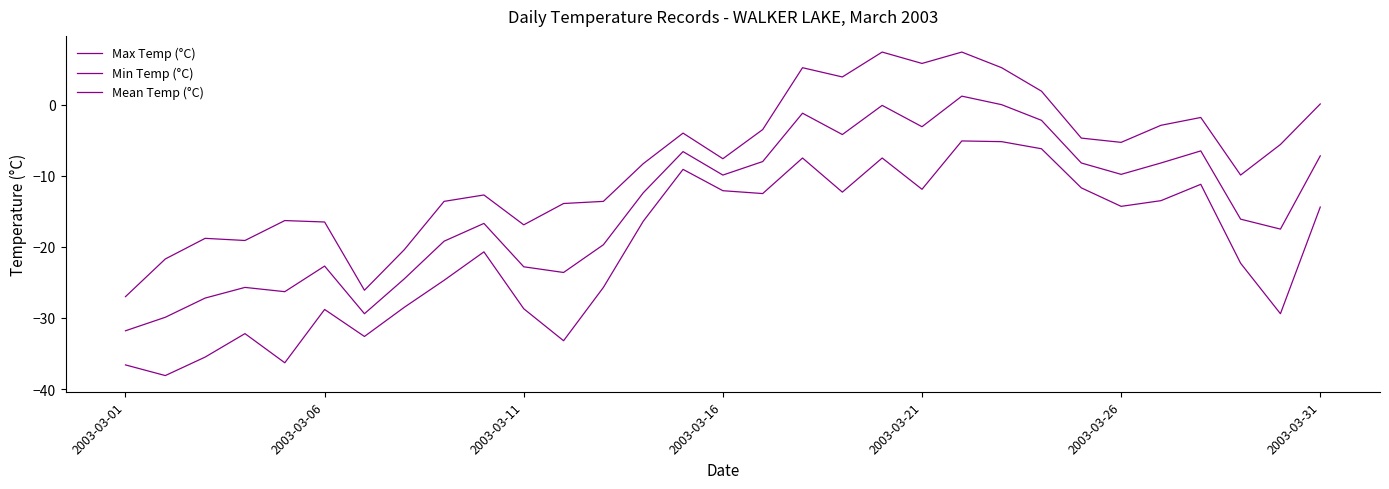

How many lines are shown in the chart?

3